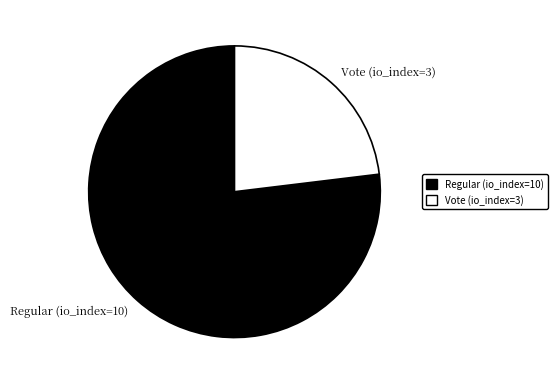

Does Vote (io_index=3) account for over 50% of the chart?

No